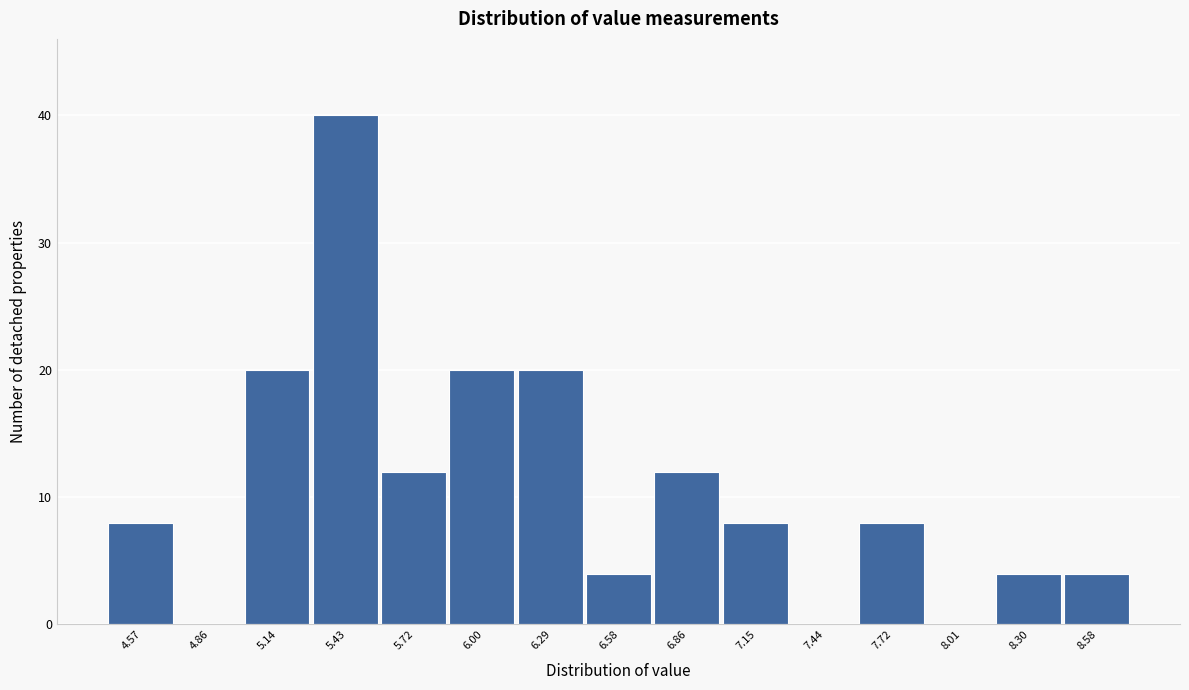

Reading left to right, transcribe all the data shown in this chart.

4.57=8	4.86=0	5.14=20	5.43=40	5.72=12	6.00=20	6.29=20	6.58=4	6.86=12	7.15=8	7.44=0	7.72=8	8.01=0	8.30=4	8.58=4